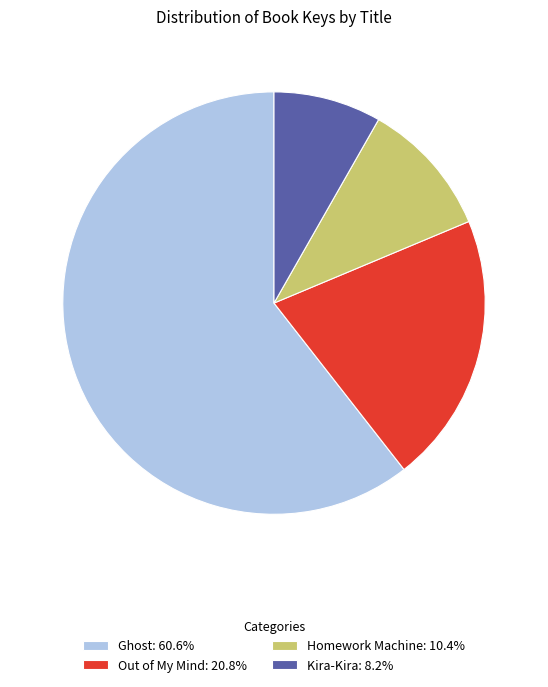

Which has a higher value, Homework Machine or Out of My Mind?

Out of My Mind